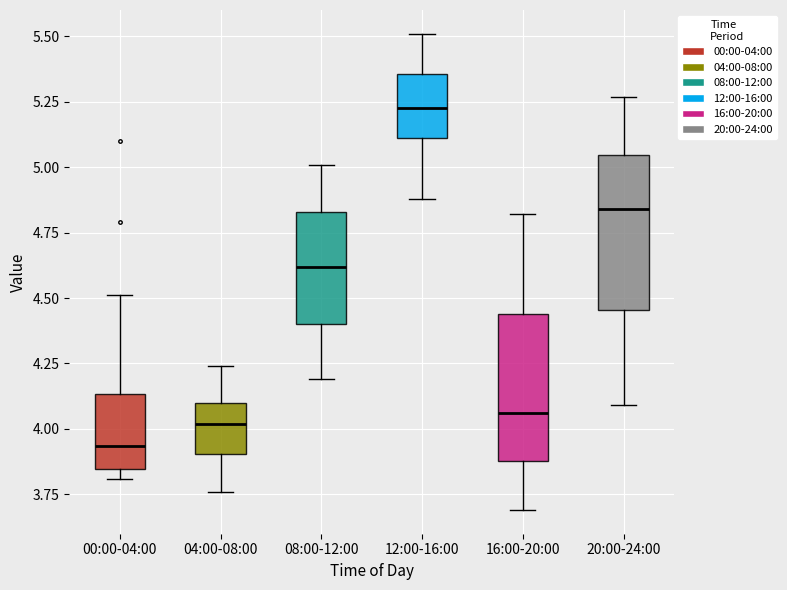

Reading left to right, read every box against the y-axis: the position of its median line, the range the box covers, and the ends of its whiskers. The values are not printed on the chart, so give them approximately, as read against the axis.

00:00-04:00: median 3.95, box 3.85 to 4.15, whiskers 3.80 to 4.50
04:00-08:00: median 4.00, box 3.90 to 4.10, whiskers 3.75 to 4.25
08:00-12:00: median 4.60, box 4.40 to 4.85, whiskers 4.20 to 5.00
12:00-16:00: median 5.25, box 5.10 to 5.35, whiskers 4.90 to 5.50
16:00-20:00: median 4.05, box 3.90 to 4.45, whiskers 3.70 to 4.80
20:00-24:00: median 4.85, box 4.45 to 5.05, whiskers 4.10 to 5.25